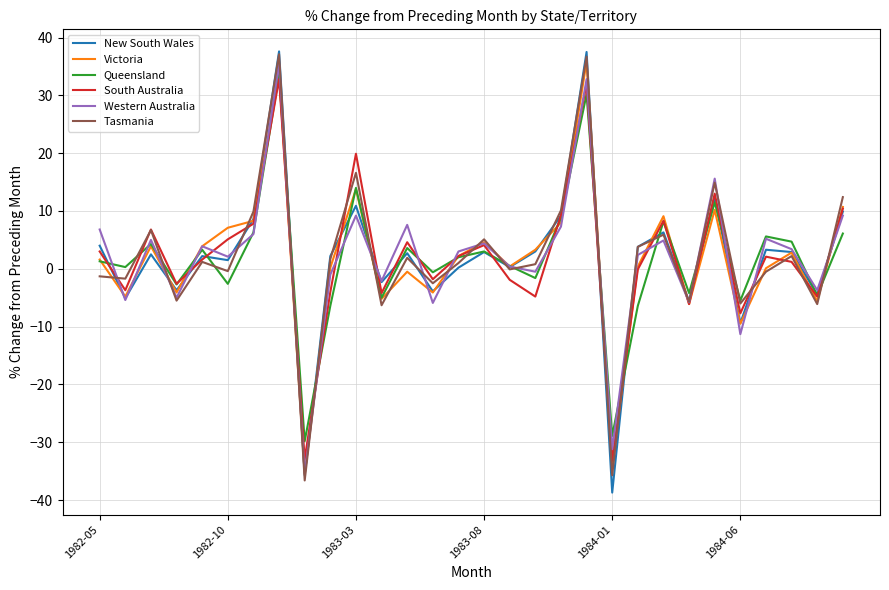

What is the lowest value of the Western Australia series?

-35.4